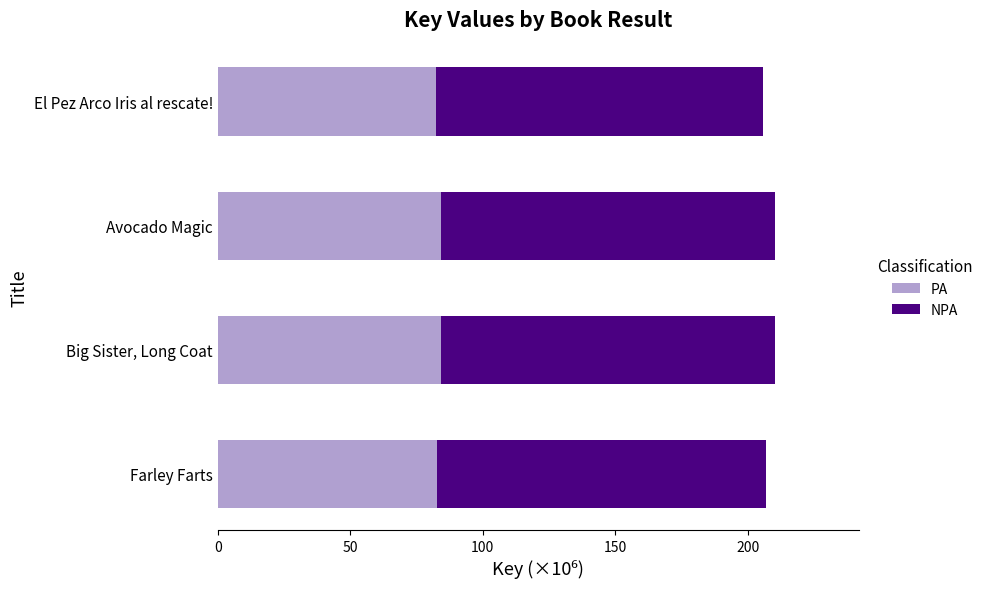

What is the sum of the PA values at Farley Farts and El Pez Arco Iris al rescate!?

165.1